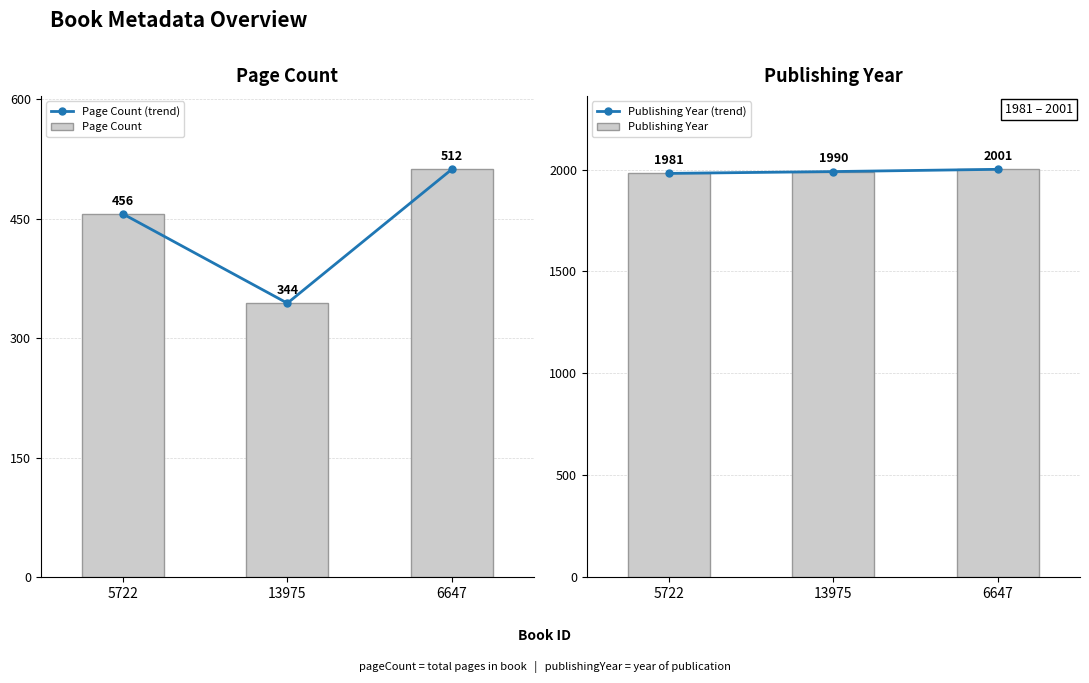

What is the total value across all series at 5722?

4874